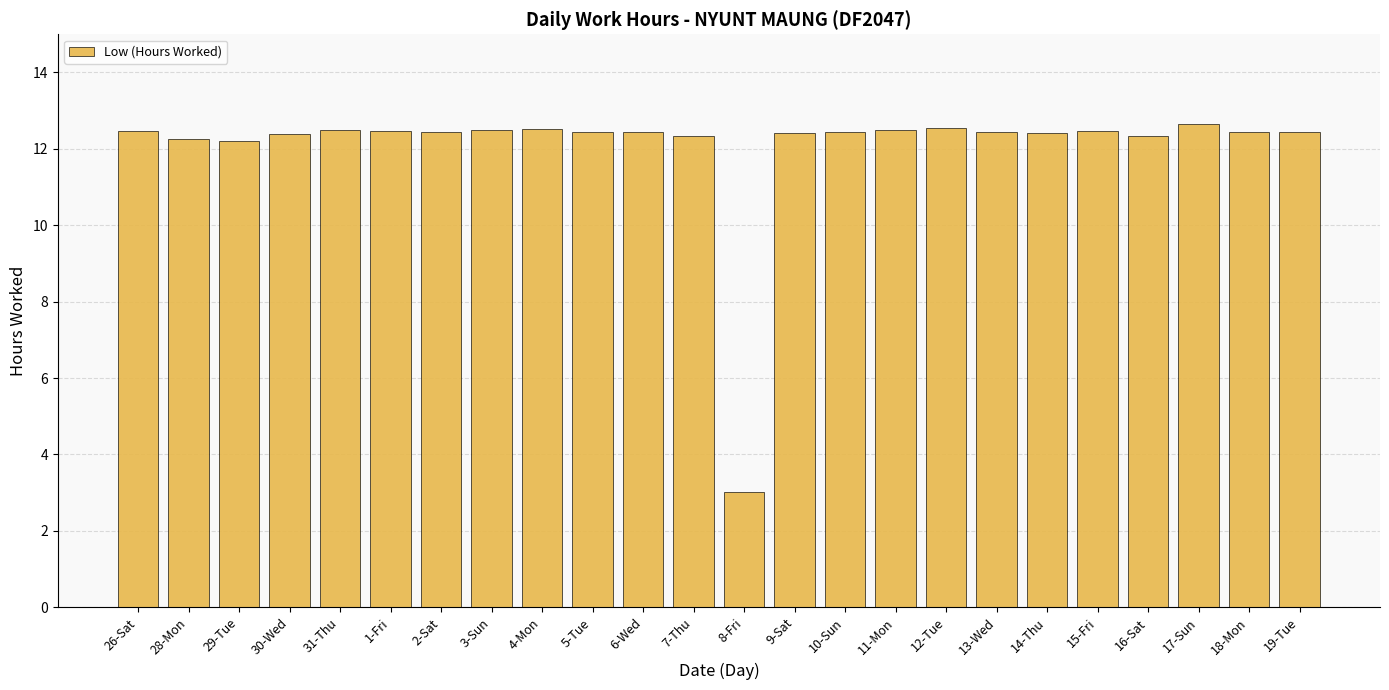

How many data points does each series have?

24